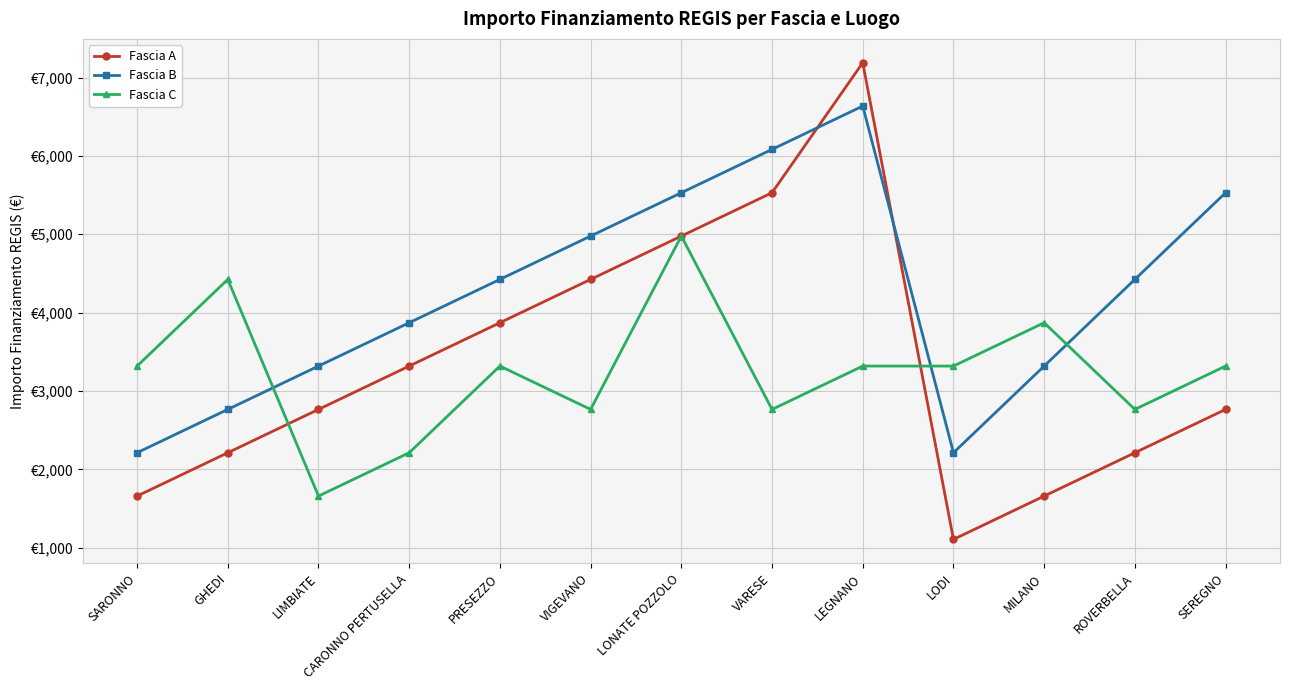

Is this an area chart (filled region under the line)?

No